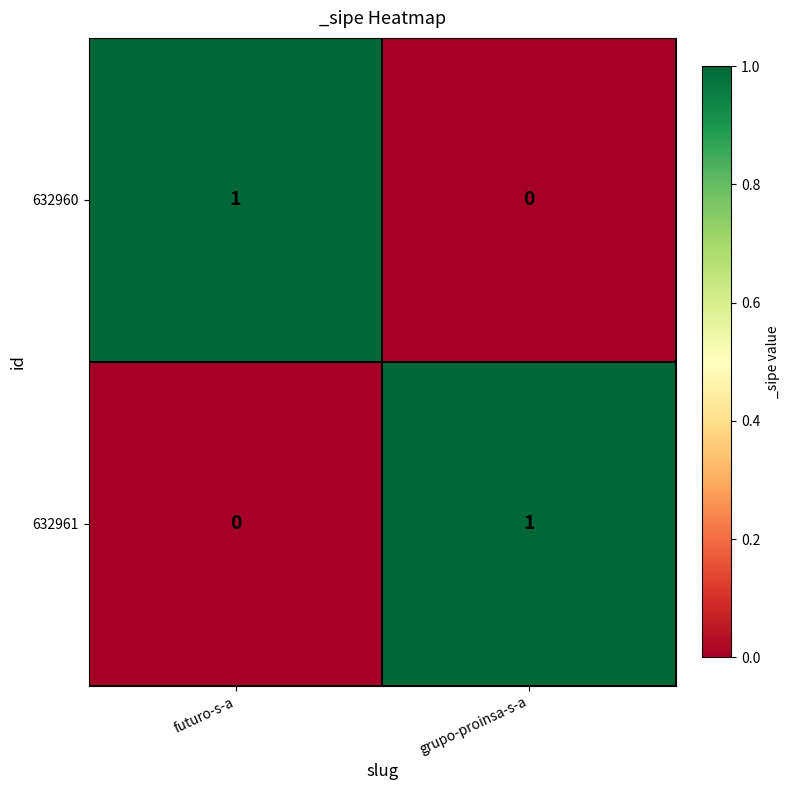

True or false: 632960 has a value of -1 at grupo-proinsa-s-a.

False